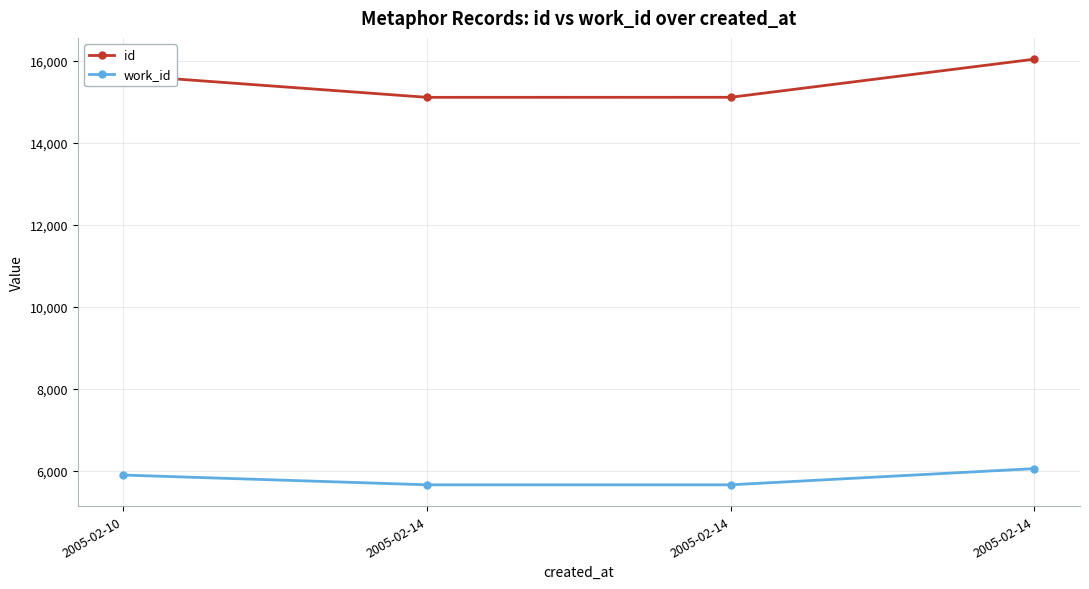

Reading left to right, what are all the values shown in this chart?

id: 2005-02-10=15654	2005-02-14=15112	2005-02-14=15113	2005-02-14=16043
work_id: 2005-02-10=5896	2005-02-14=5658	2005-02-14=5658	2005-02-14=6053